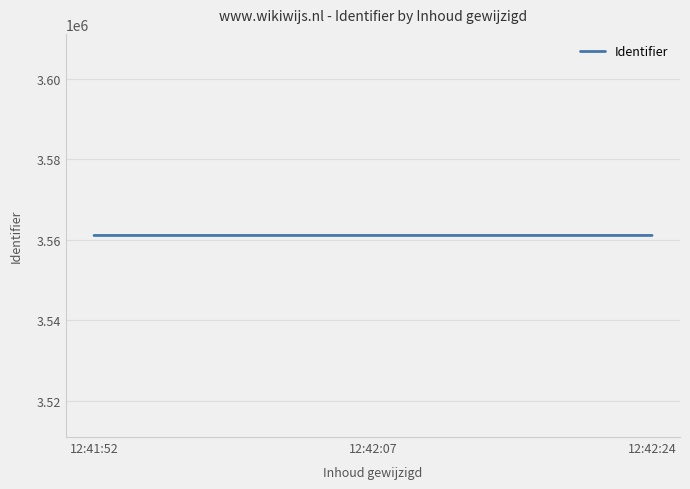

Count the number of data series in this chart.

1